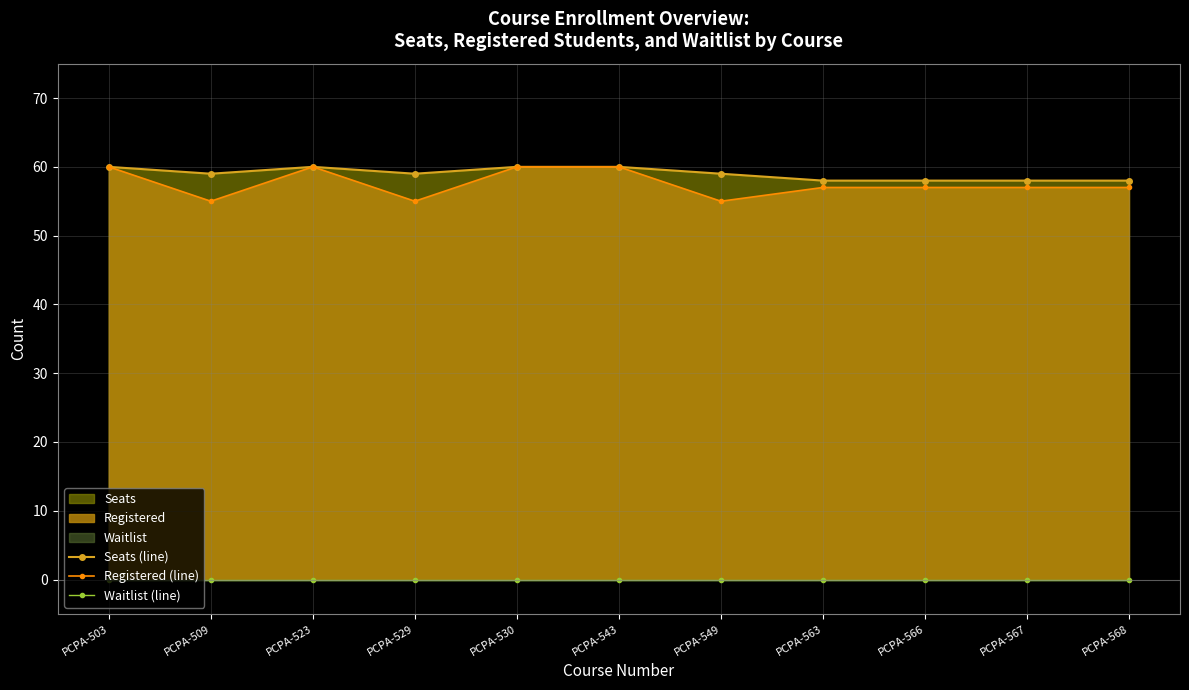

Reading left to right, transcribe all the data shown in this chart.

Seats (line): 60	59	60	59	60	60	59	58	58	58	58
Registered (line): 60	55	60	55	60	60	55	57	57	57	57
Waitlist (line): 0	0	0	0	0	0	0	0	0	0	0